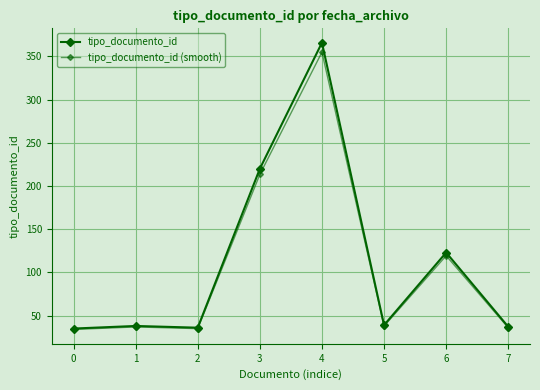

What is the difference between the maximum and minimum values in the tipo_documento_id series?

331.0